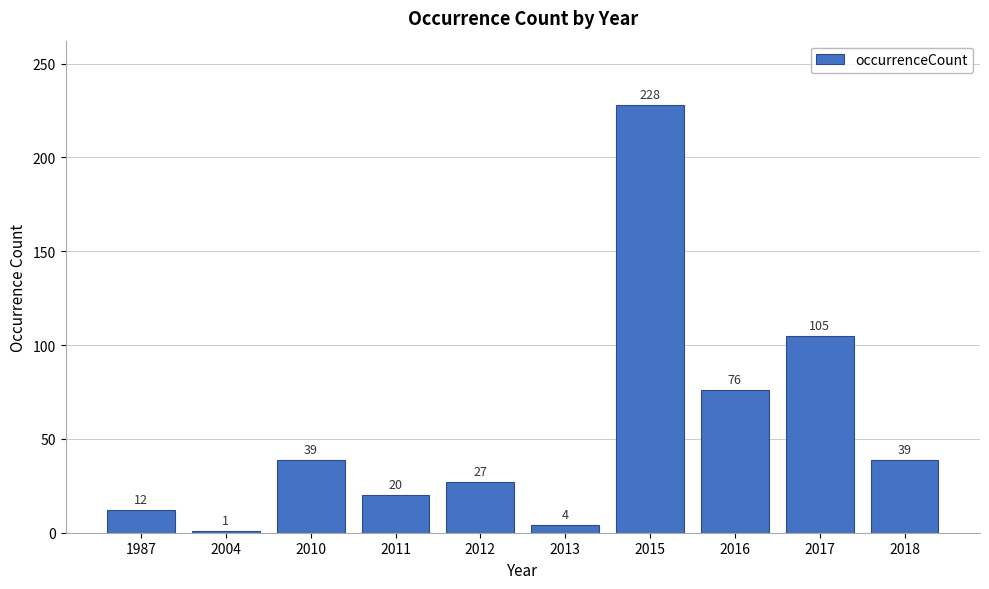

Does the chart contain stacked bars?

No